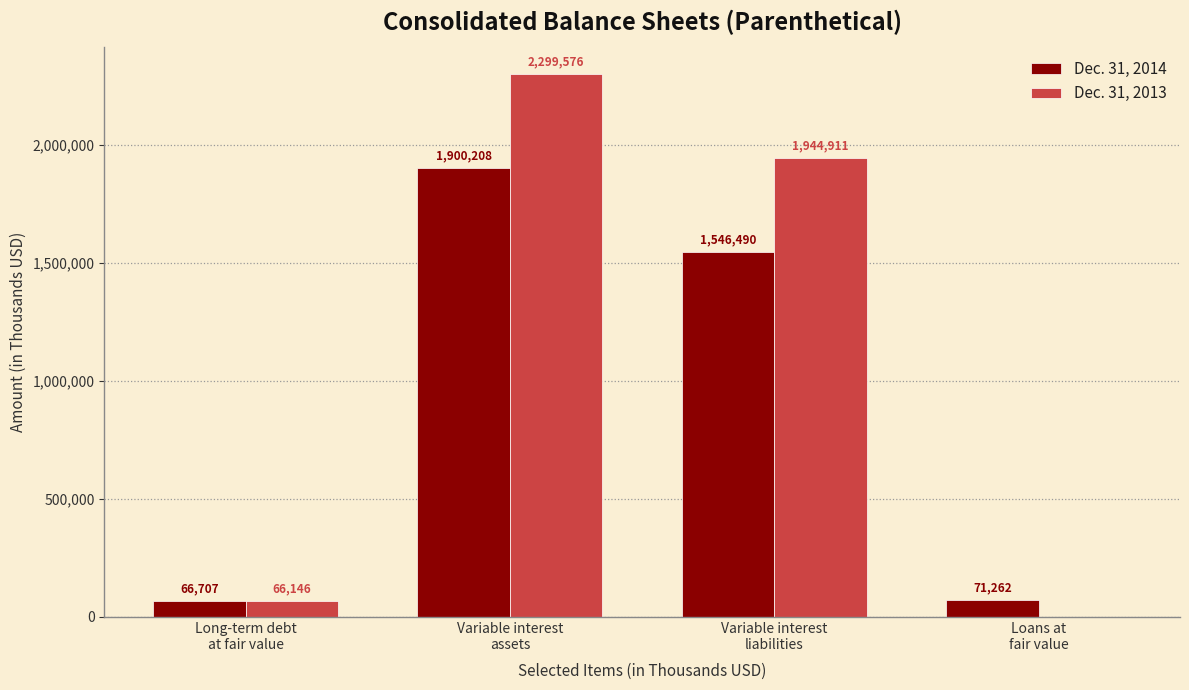

Which series has the largest total across all categories?

Dec. 31, 2013